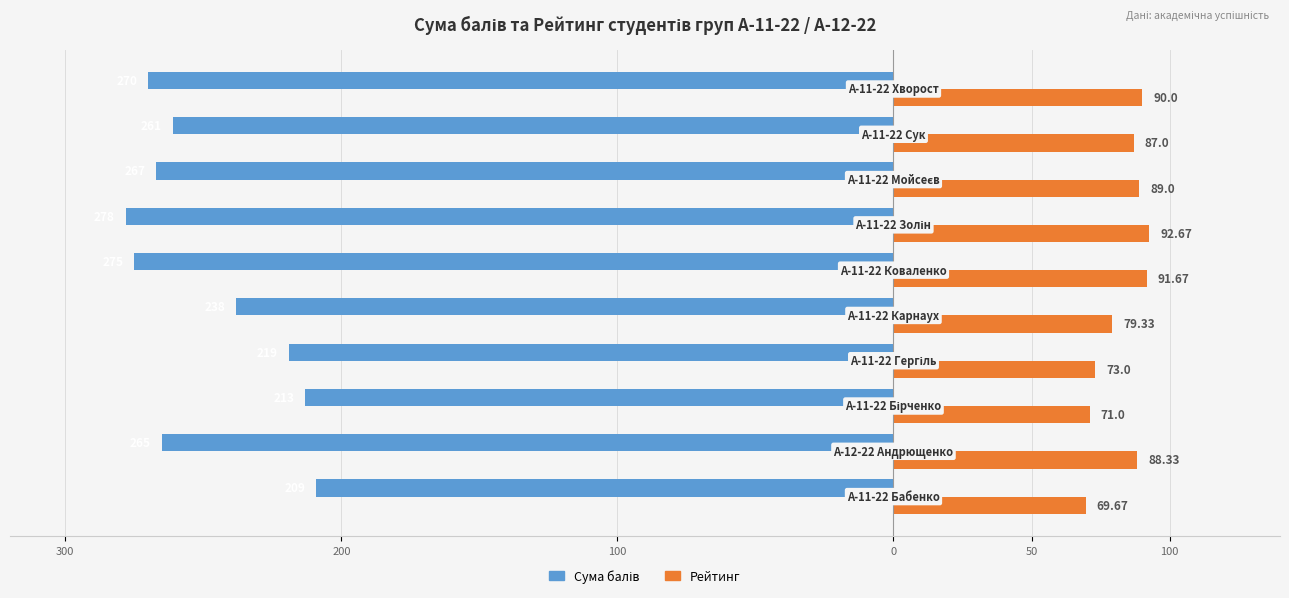

Which series has the largest range (max minus min)?

Сума балів